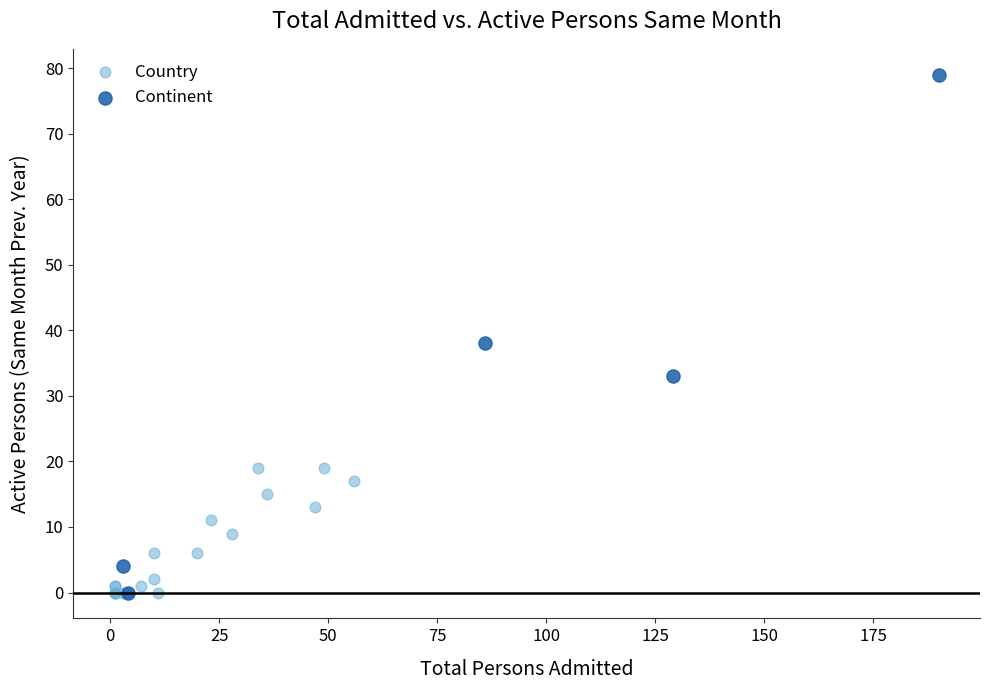

Which series contains the highest Y value?

Continent